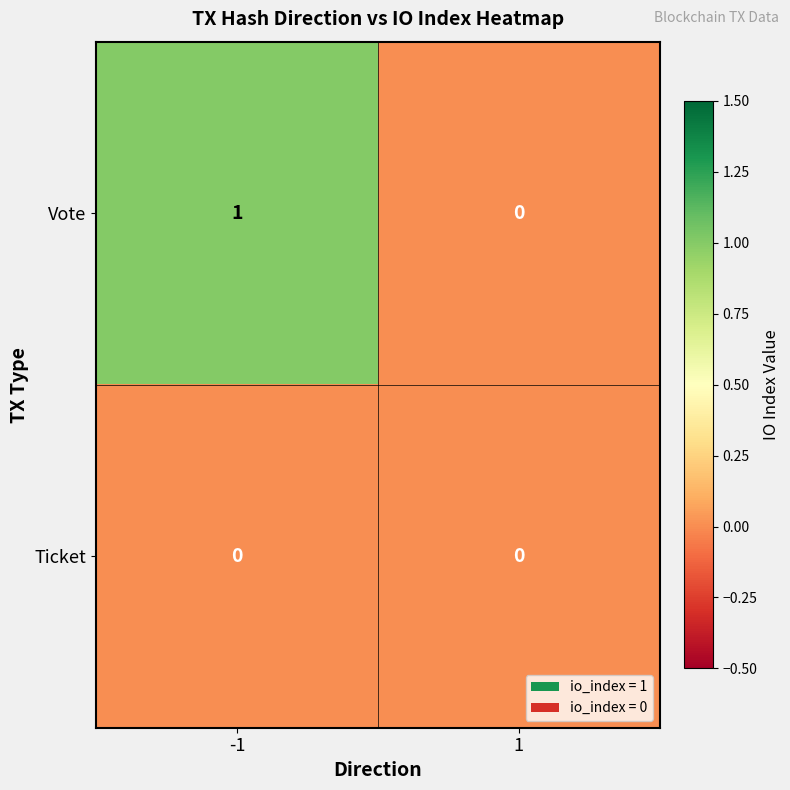

What is the spread (max minus min) of values at -1?

1